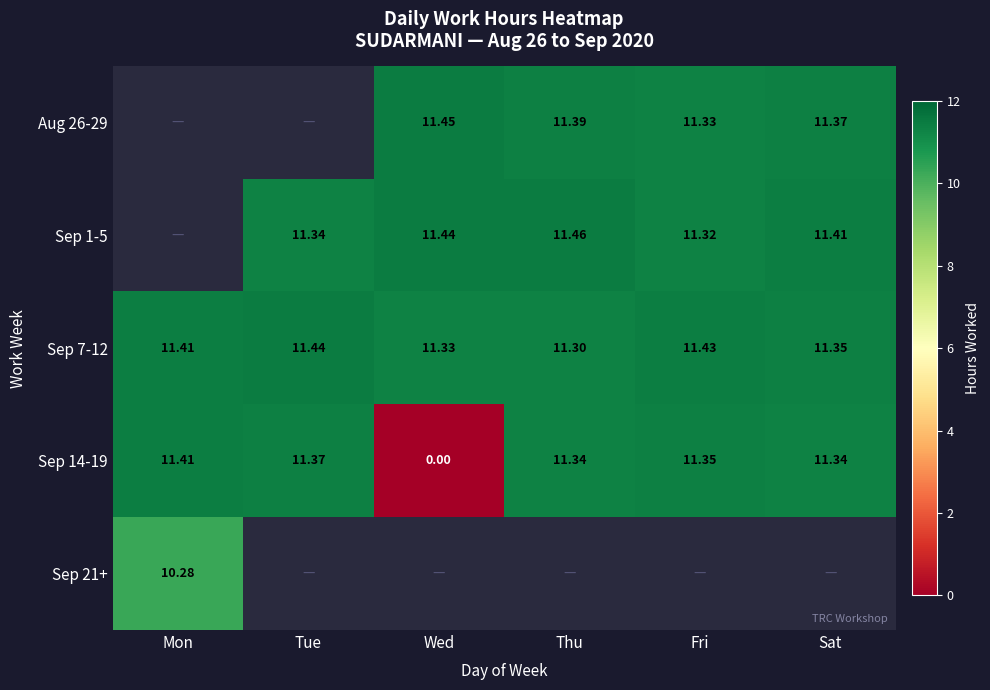

The value of Sep 1-5 at Tue is 11.3. True or false?

True